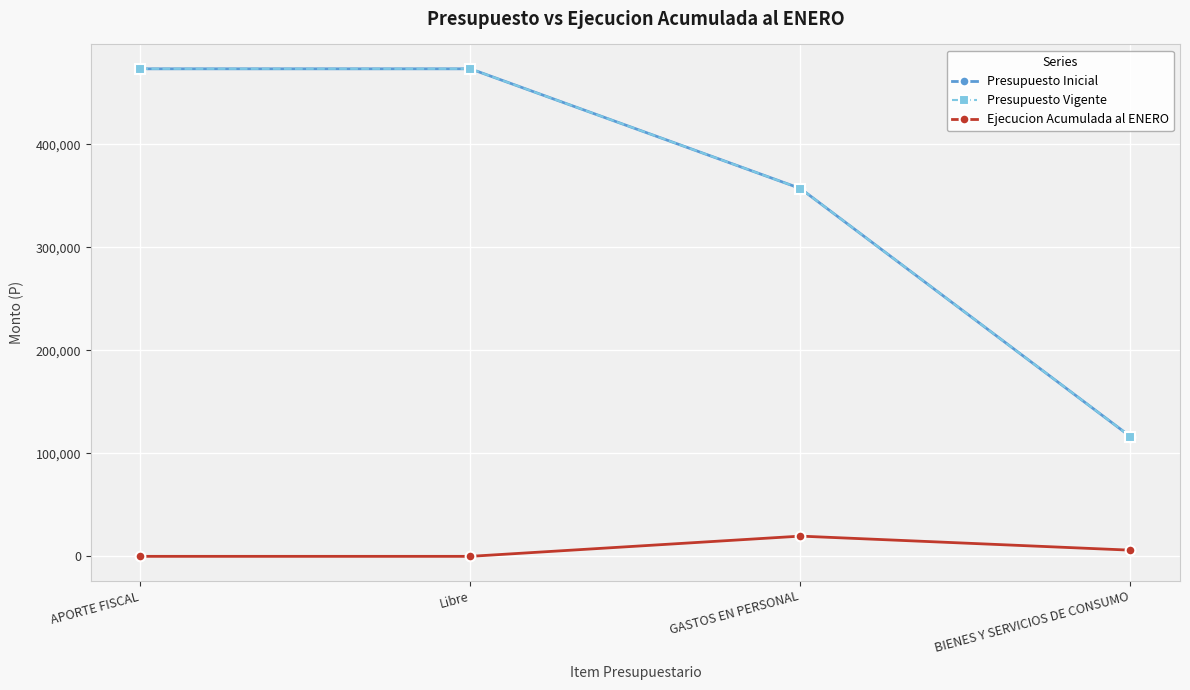

Rank the series by their maximum value, from highest to lowest.

Presupuesto Inicial, Presupuesto Vigente, Ejecucion Acumulada al ENERO